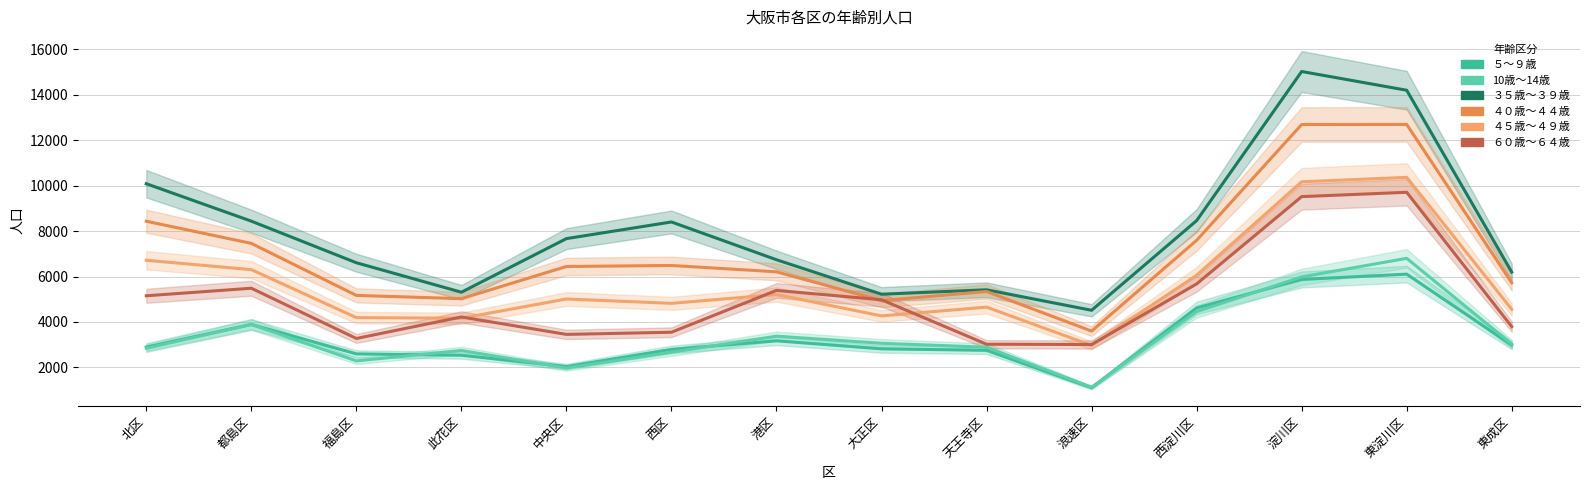

Read the ４０歳～４４歳 value at 都島区.

7457